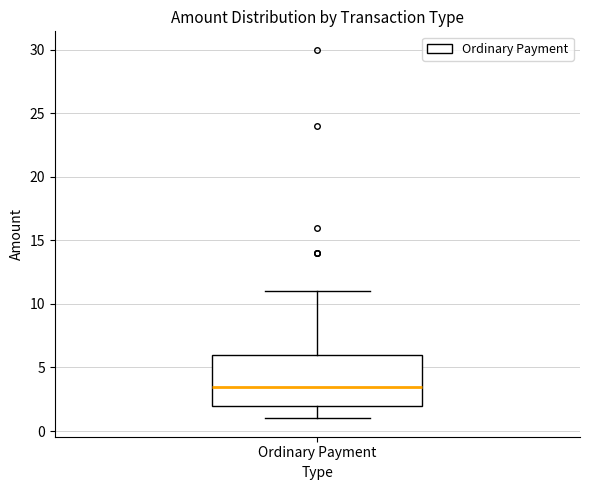

Transcribe this box plot: give where the median line is, the range the box spans, and where the two whiskers end, as read against the y-axis. The values are not printed on the chart, so give them approximately, as read against the axis.

median 3.5, box 2.0 to 6.0, whiskers 1.0 to 11.0